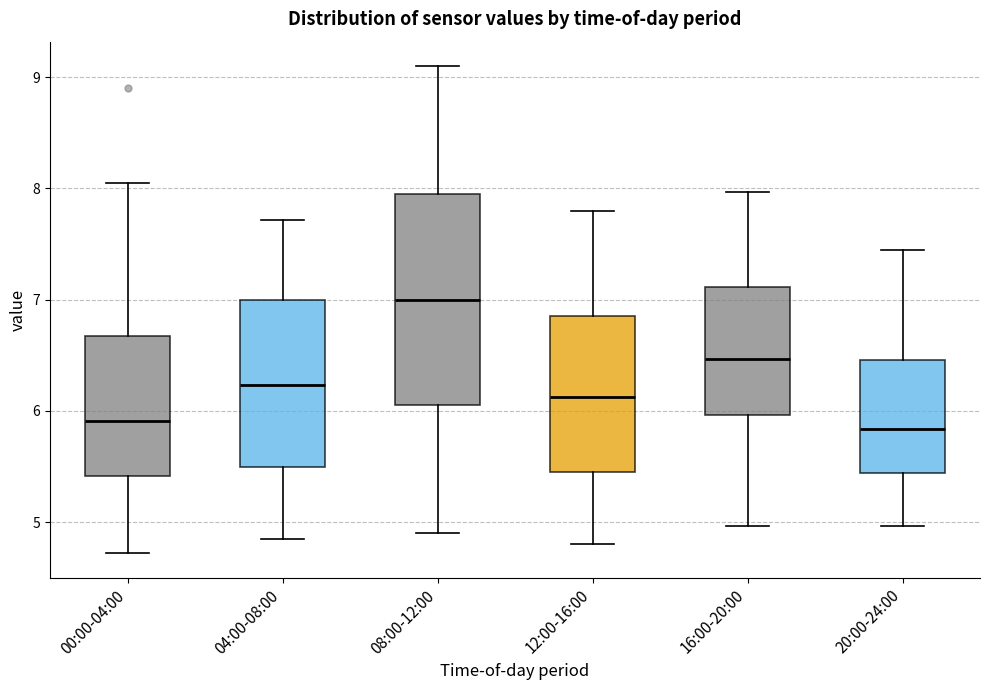

Where does the median line of the box for 04:00-08:00 sit on the y-axis? The values are not printed on the chart, so give them approximately, as read against the axis.

6.2